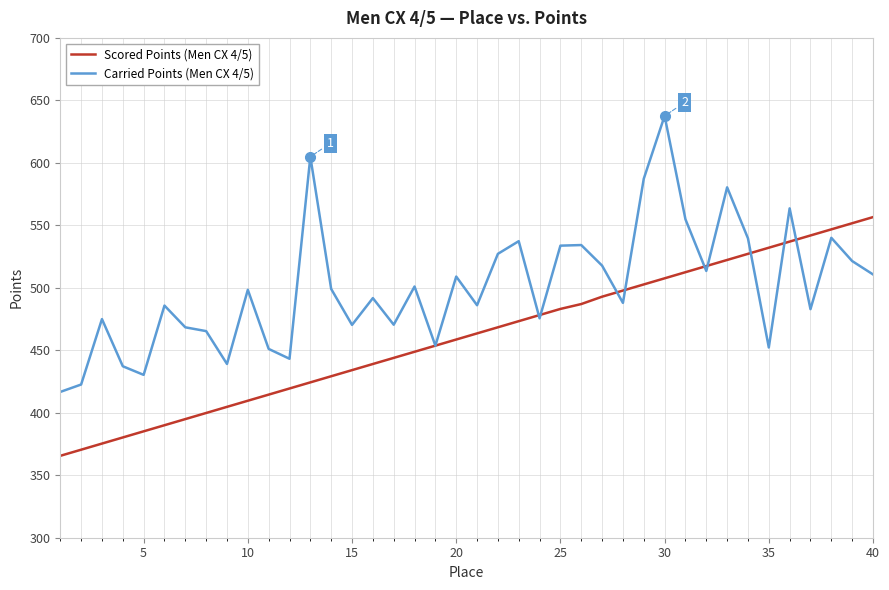

Which series has the largest range (max minus min)?

Carried Points (Men CX 4/5)